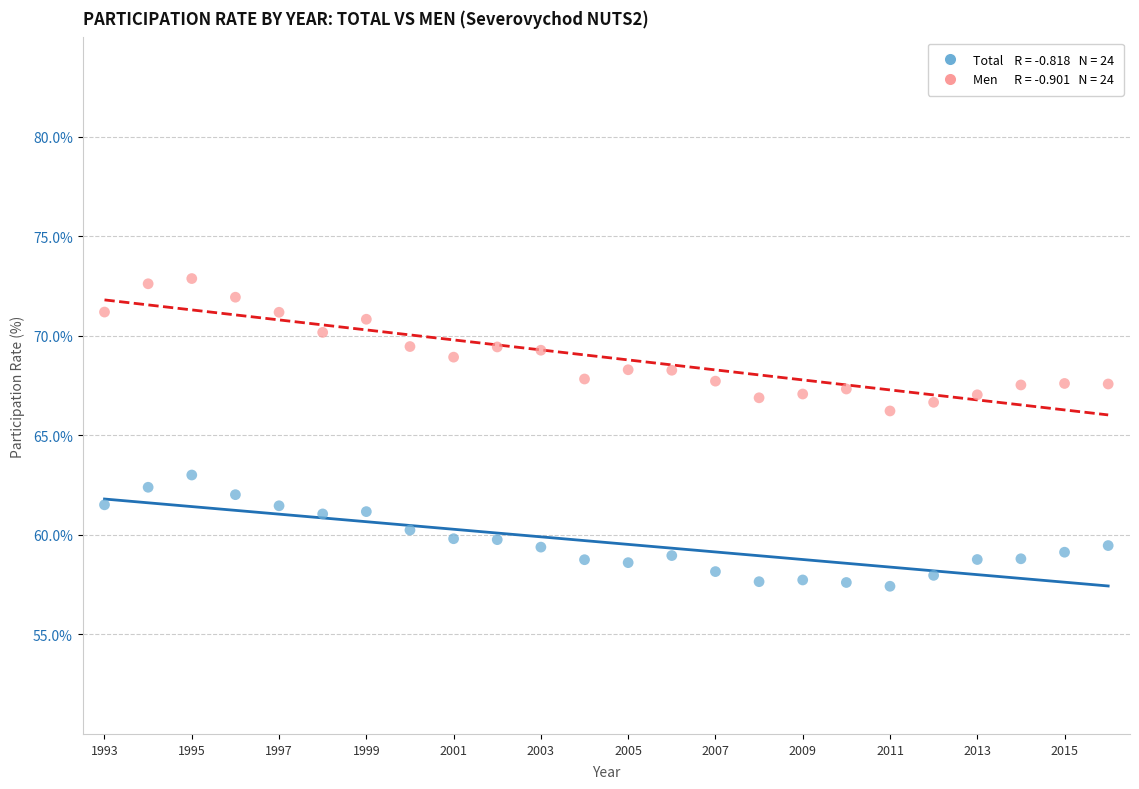

Across all data points, what is the range of X values (max minus min)?

23.0